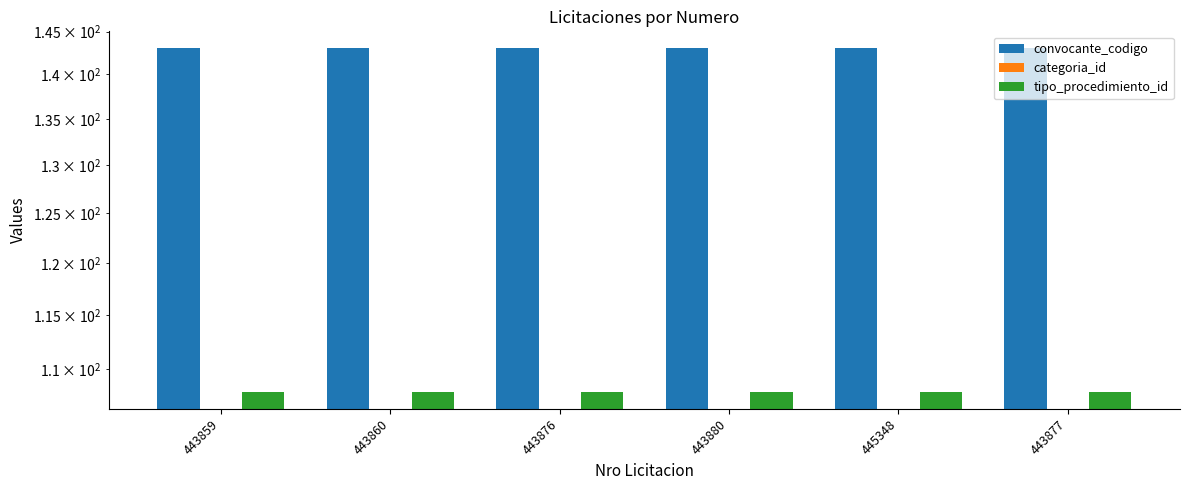

Count the number of categories in the chart.

6